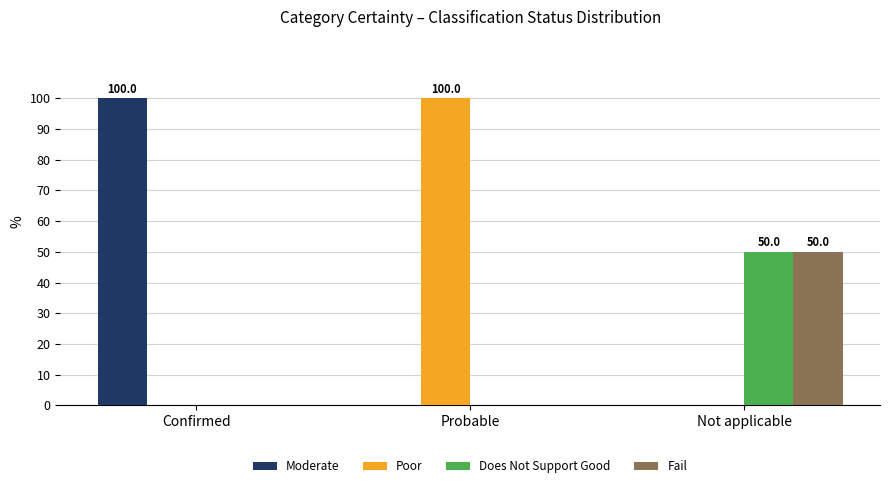

The Poor series shows 160 at Probable. True or false?

False